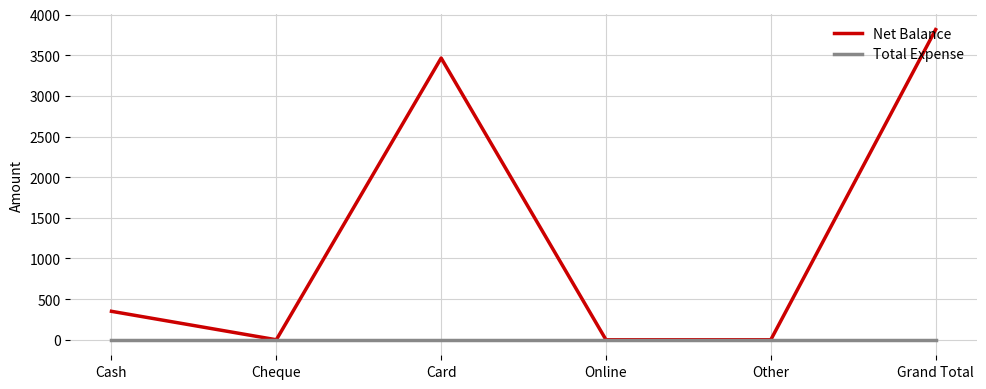

What position from the left is Card?

3